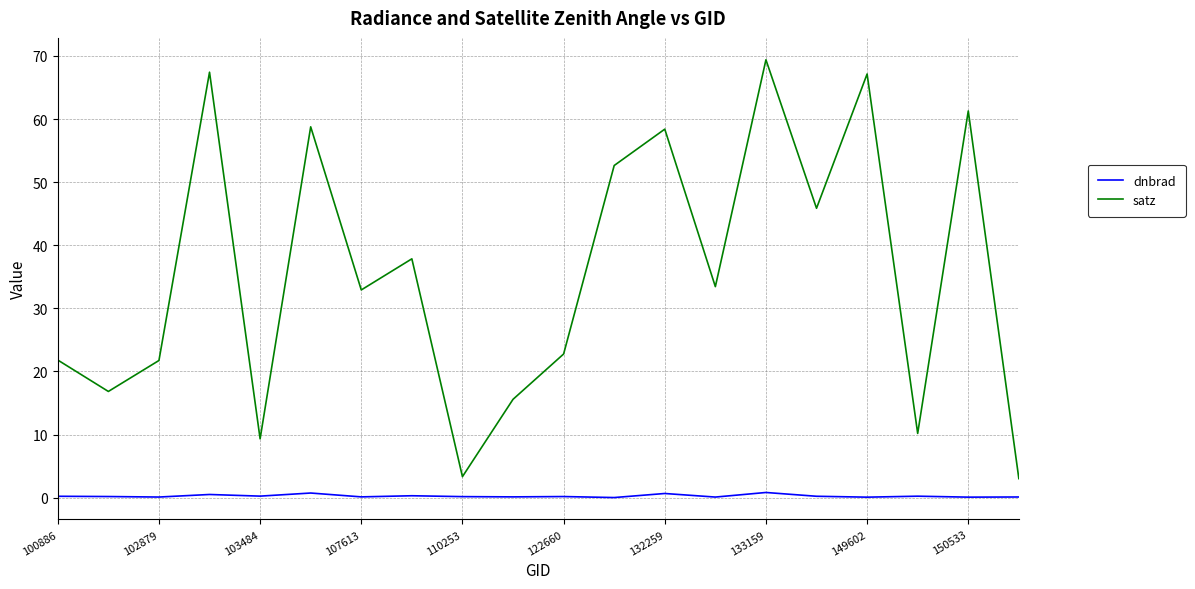

Which series has the widest spread of values?

satz